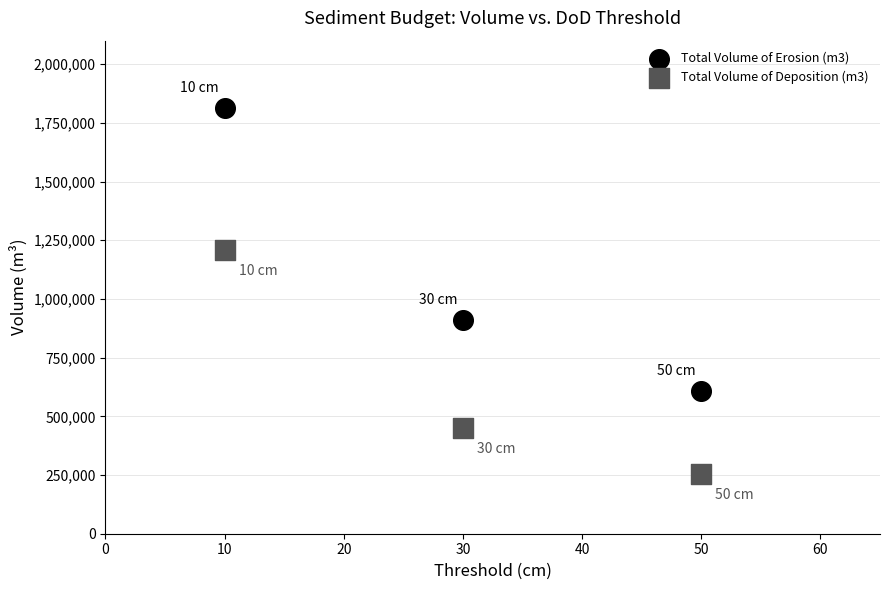

What are all the series names shown in the legend?

Total Volume of Erosion (m3), Total Volume of Deposition (m3)